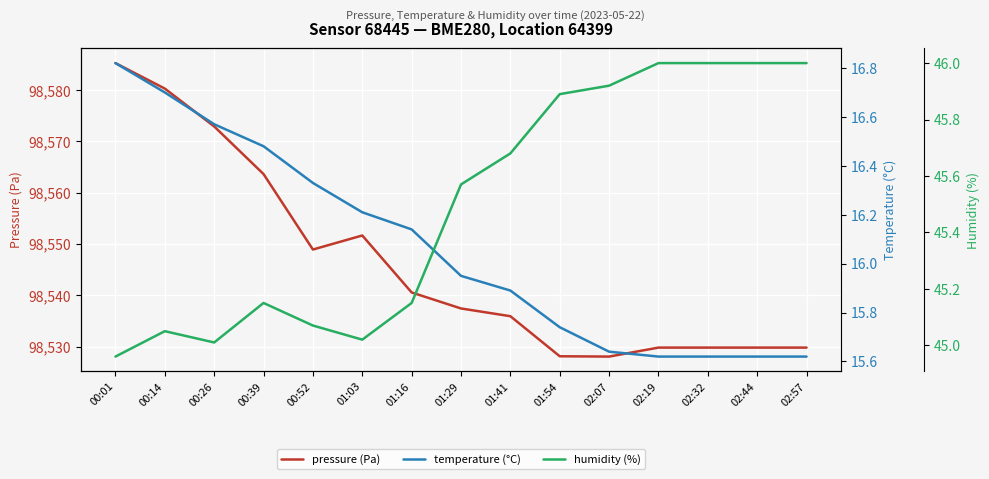

Where is the first local minimum for pressure (Pa)?

00:52